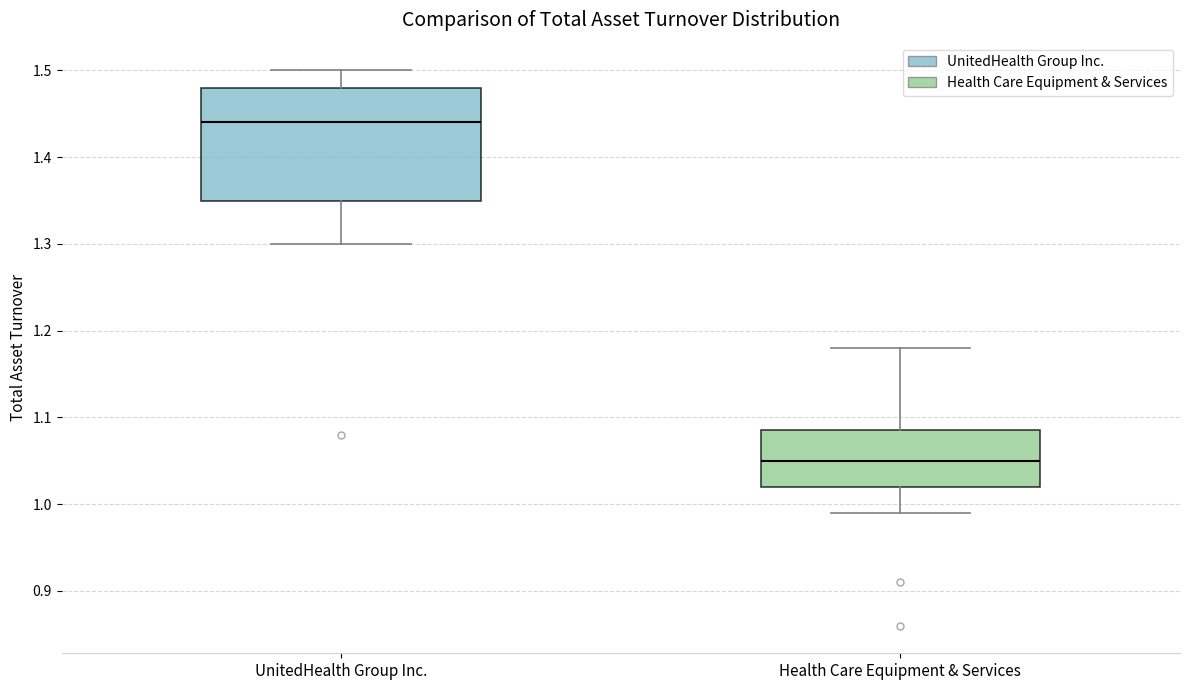

Which box is the tallest, from its lower edge to its upper edge?

UnitedHealth Group Inc.